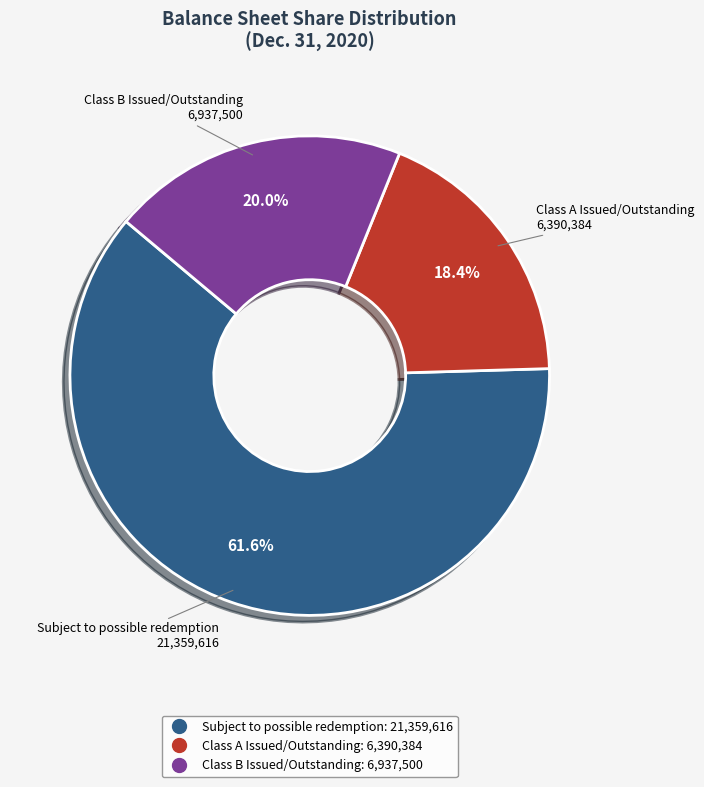

Is there any slice that represents more than half of the pie?

Yes